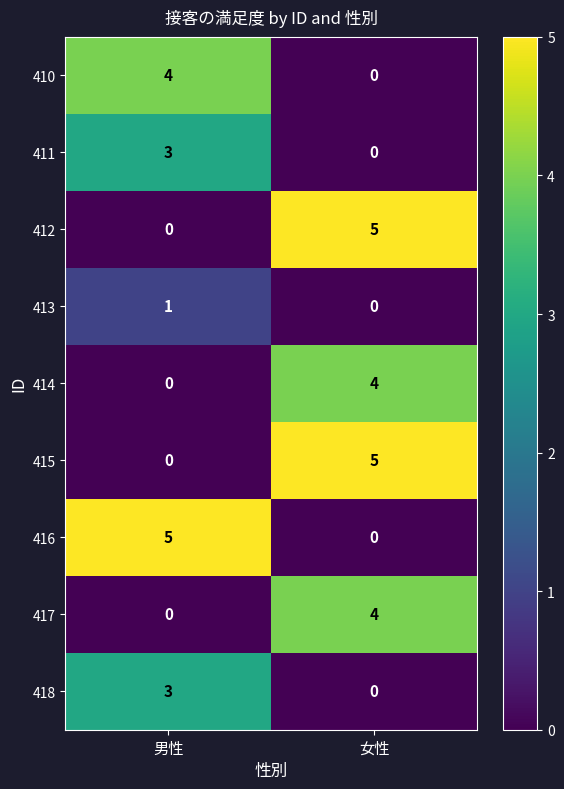

At how many categories does at least one series exceed 0?

2